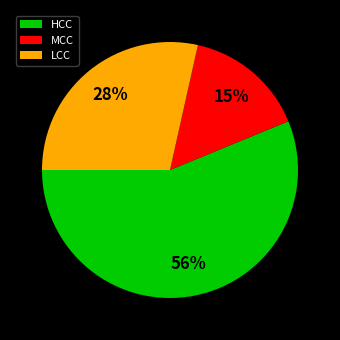

What percentage is the LCC slice, to the nearest percent?

28%